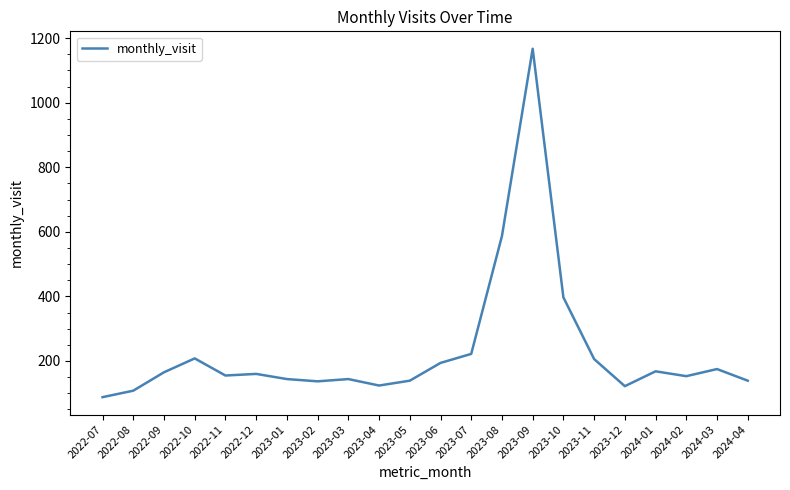

Is it true that the value at 2023-04 is 189?

False